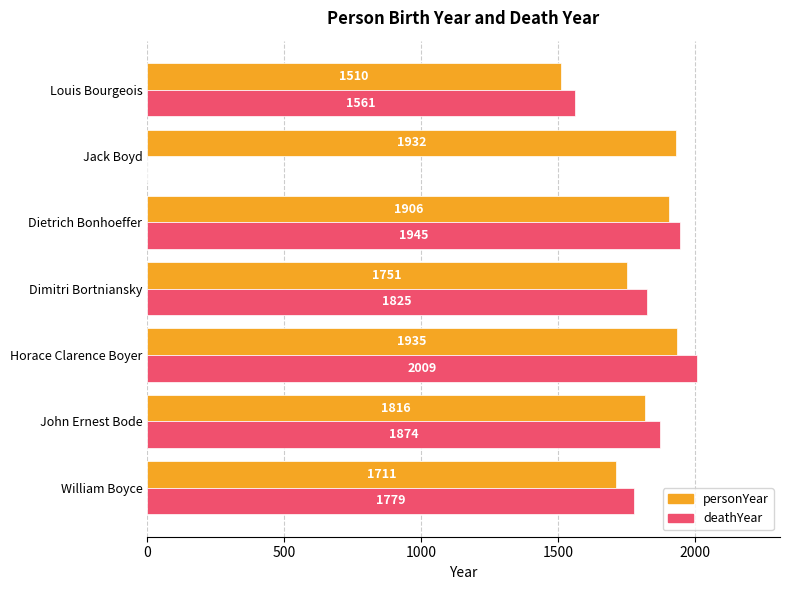

Between William Boyce and Dietrich Bonhoeffer, which series saw the biggest shift?

personYear